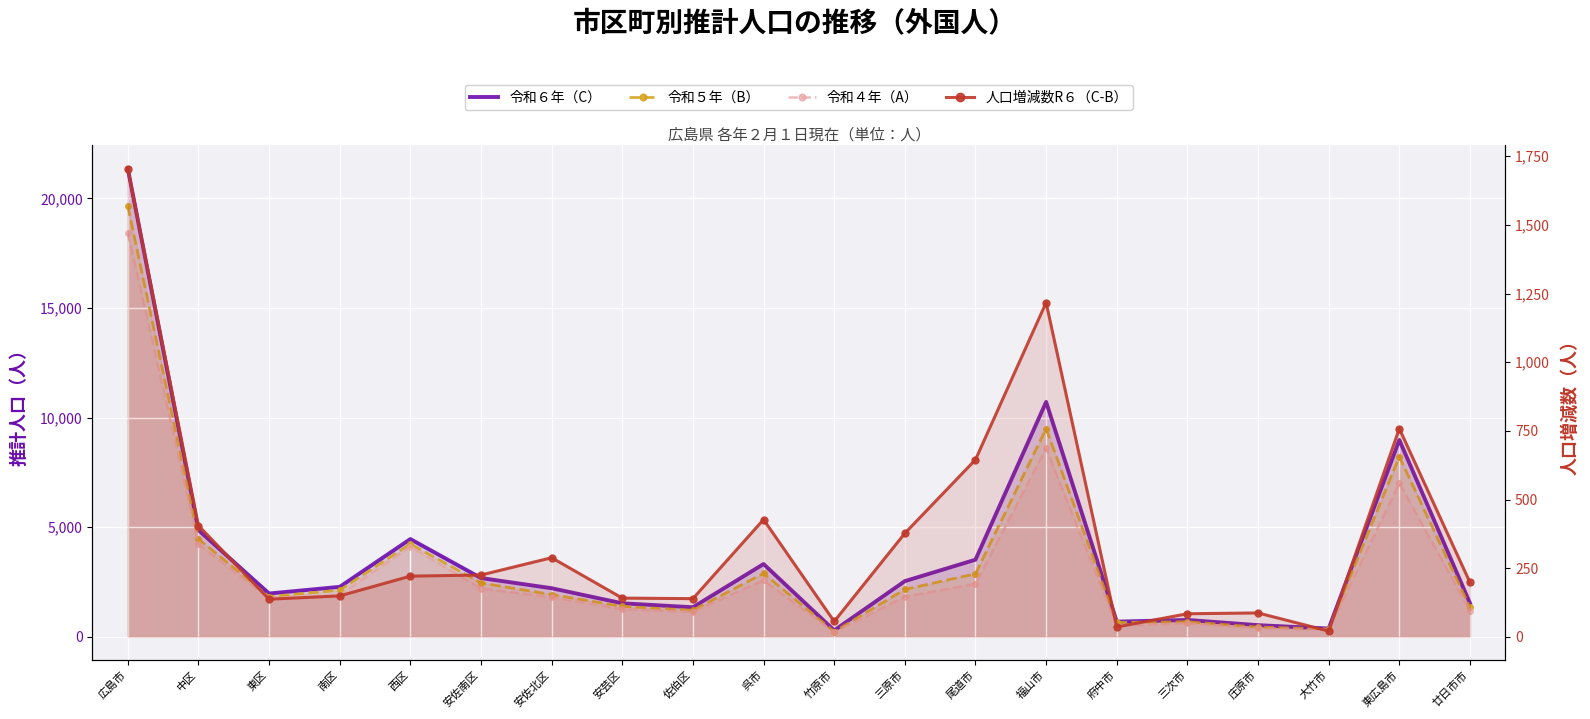

The value of 令和４年（A） at 呉市 is 1660. True or false?

False